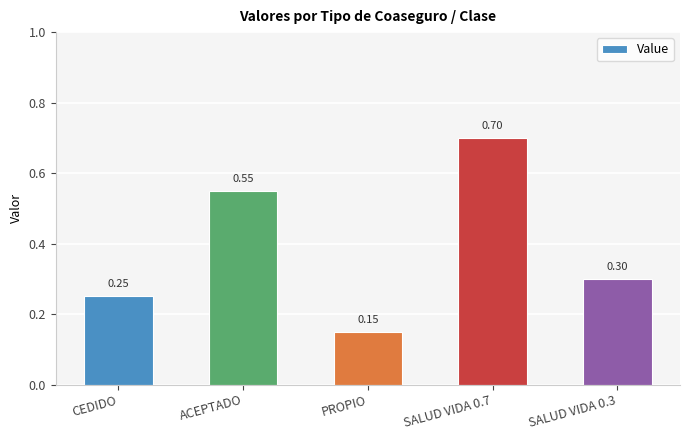

Rank the categories by value from highest to lowest.

SALUD VIDA 0.7, ACEPTADO, SALUD VIDA 0.3, CEDIDO, PROPIO